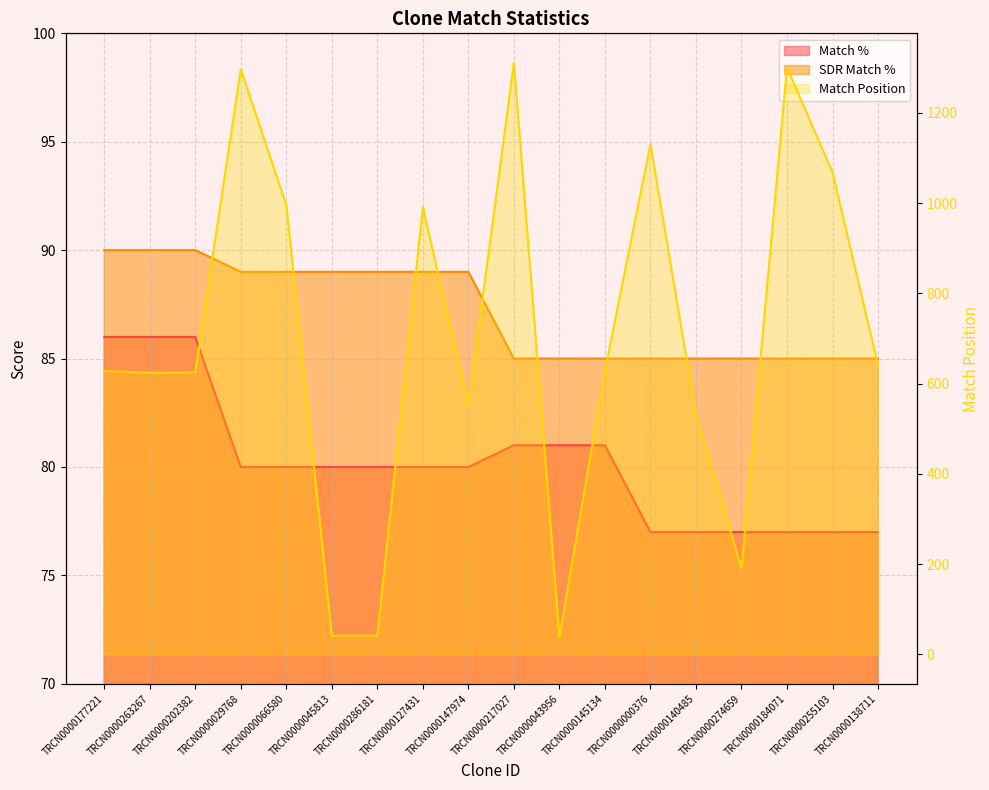

Which series changed the most between TRCN0000029768 and TRCN0000217027?

Match Position